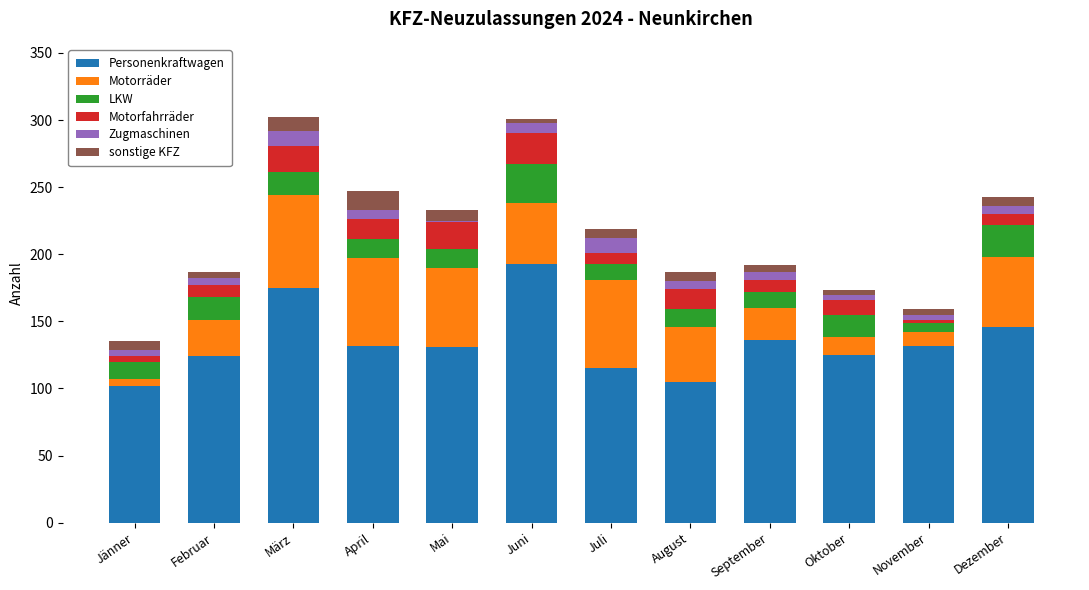

What is the maximum value for Personenkraftwagen?

193